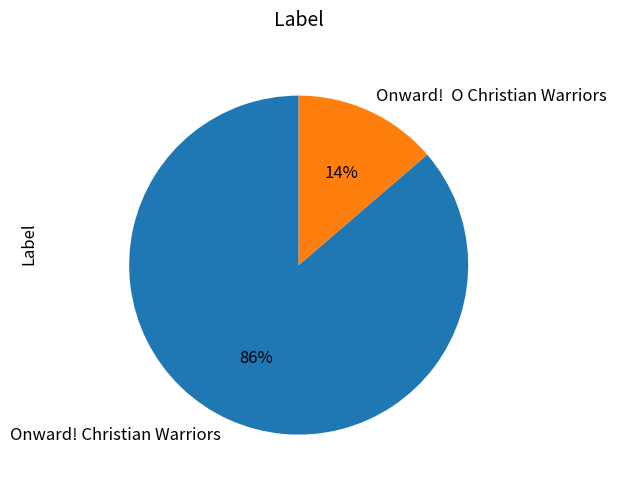

Which category accounts for the majority?

Onward! Christian Warriors